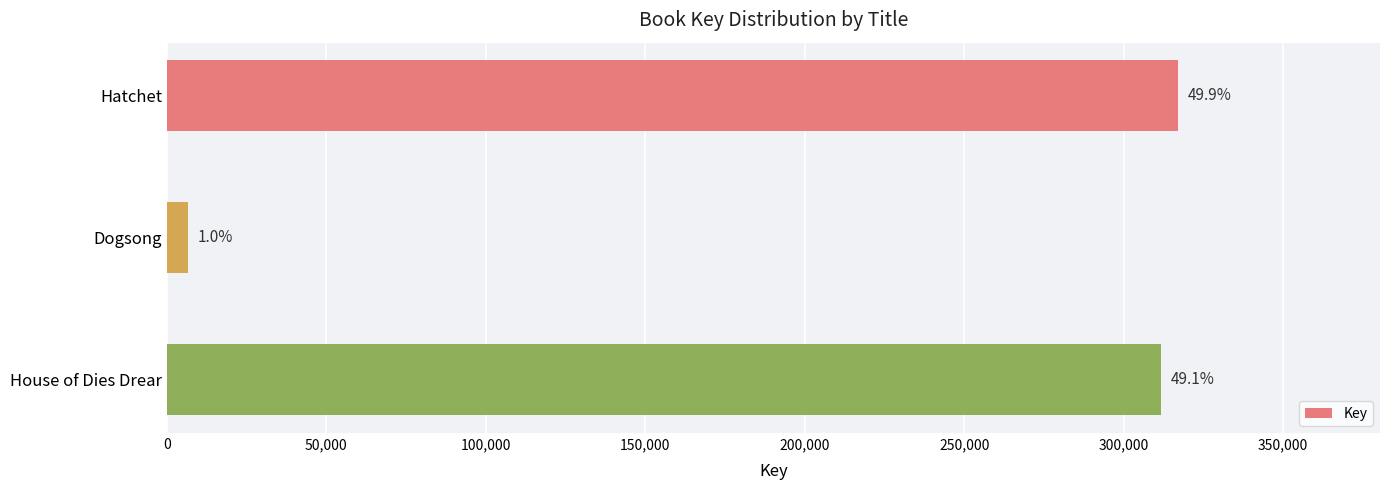

How many bars are there in total?

3